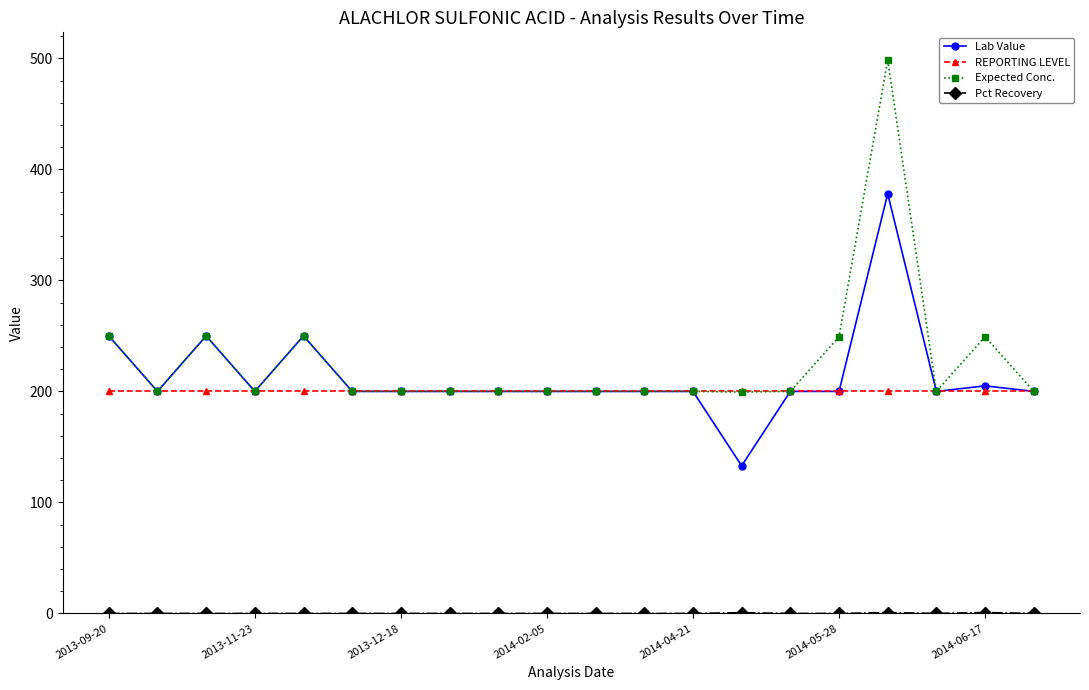

At how many categories does at least one series exceed 118?

20